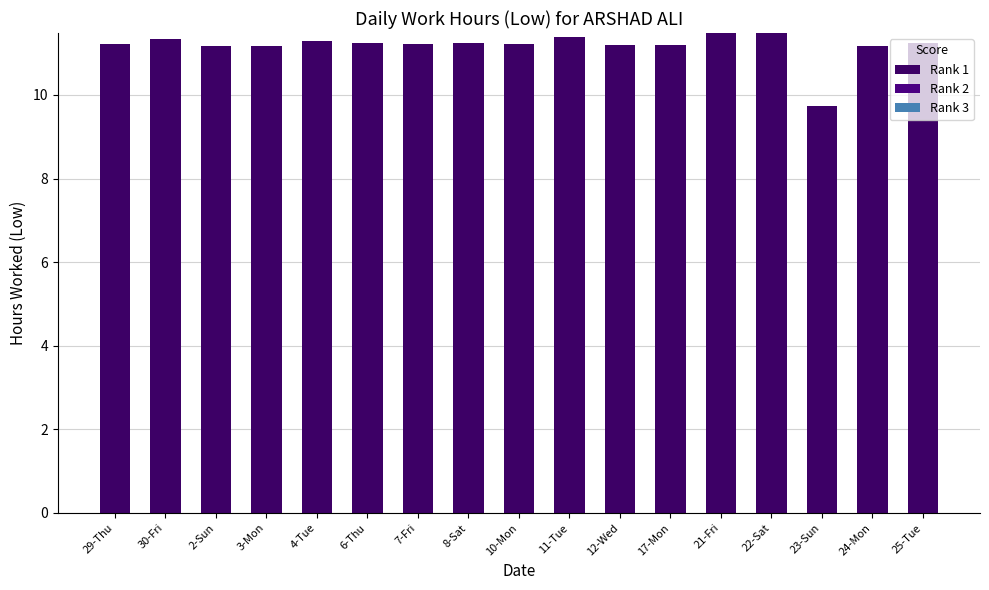

How many data points does each series have?

17